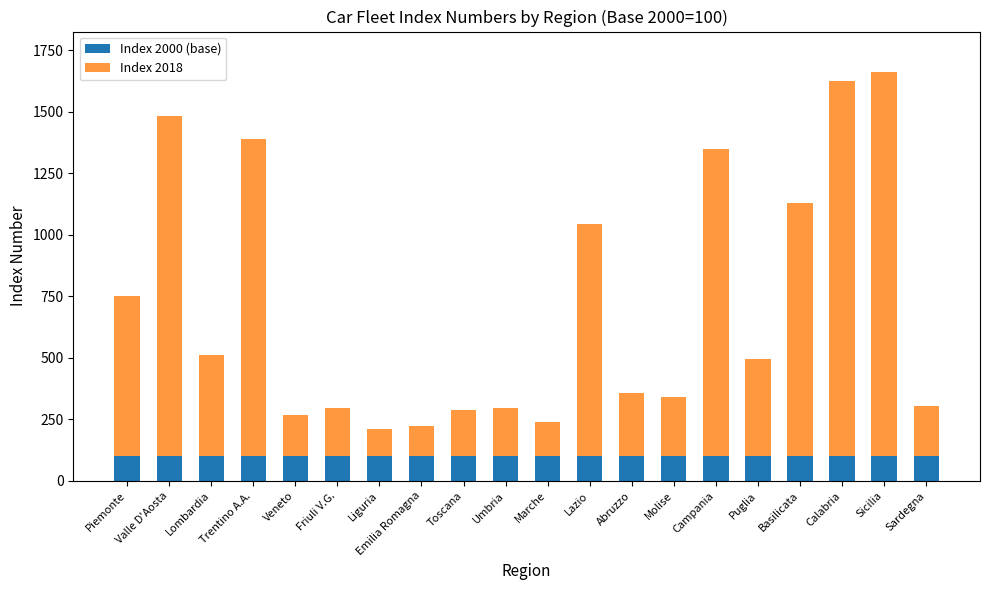

What is the total value across all series at Campania?

1348.5